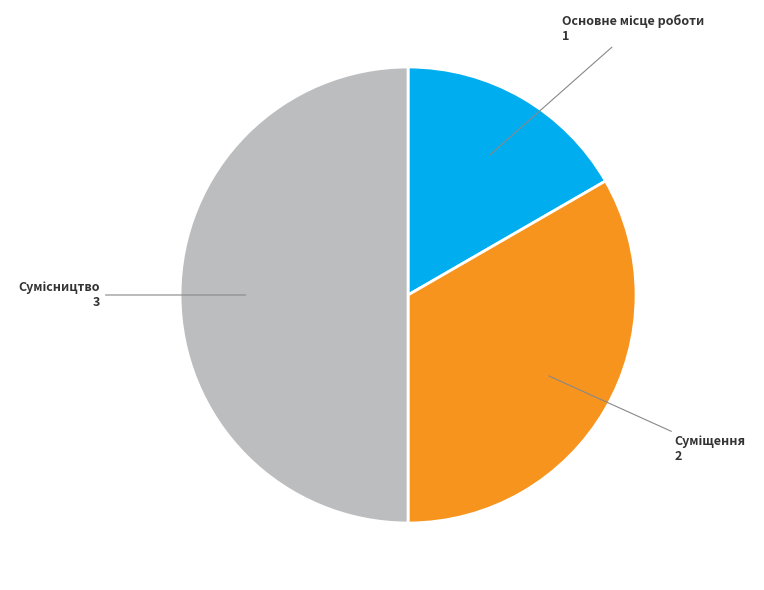

Approximately how many times larger is the value at Суміщення compared to Основне місце роботи?

2.0